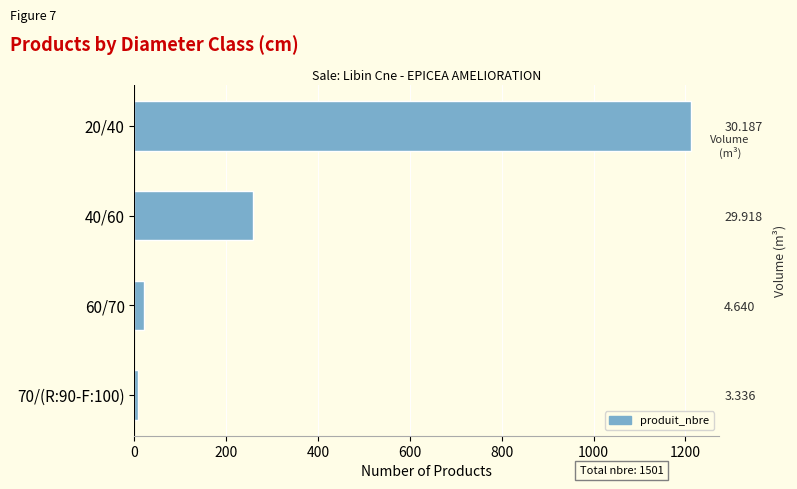

What is the value of the 2nd bar from the left?

259